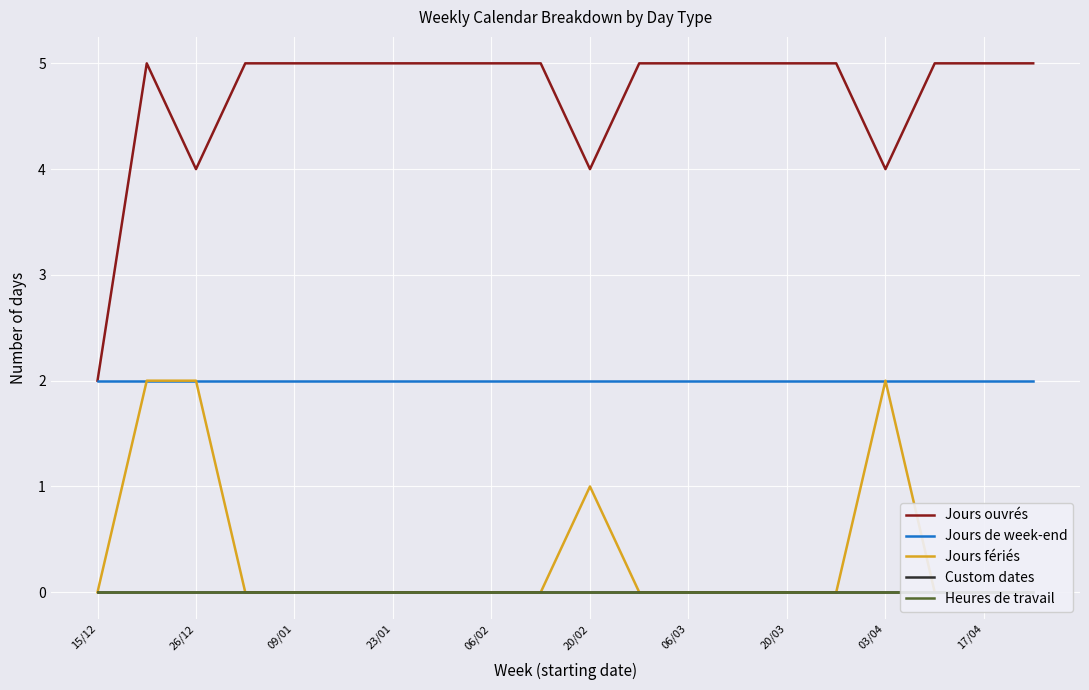

The Jours de week-end series shows 2 at 03/04. True or false?

True